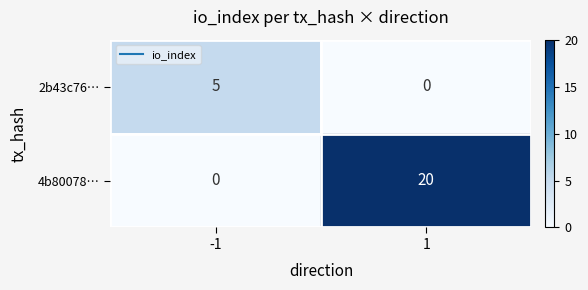

Reading left to right, extract all data points from this chart.

2b43c76…: -1=5	1=0
4b80078…: -1=0	1=20